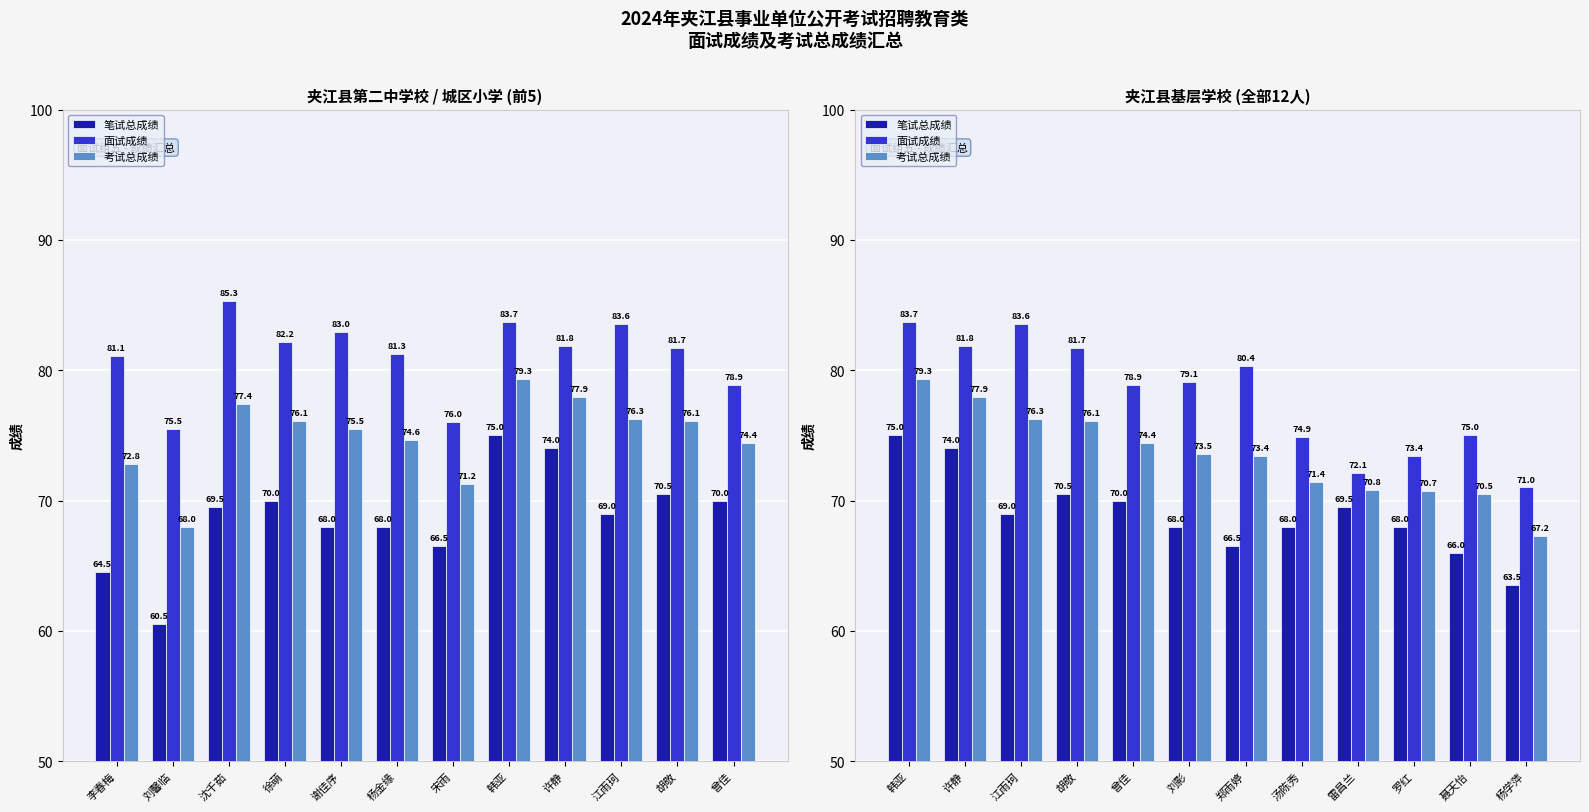

What is the label of the 11th bar from the right?

许静